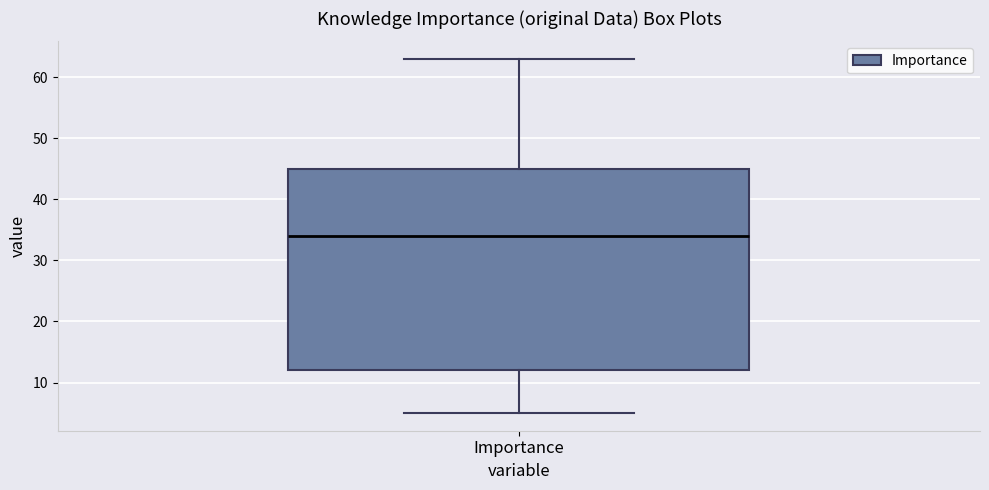

Transcribe this box plot: give where the median line is, the range the box spans, and where the two whiskers end, as read against the y-axis. The values are not printed on the chart, so give them approximately, as read against the axis.

median 34, box 12 to 45, whiskers 5 to 63